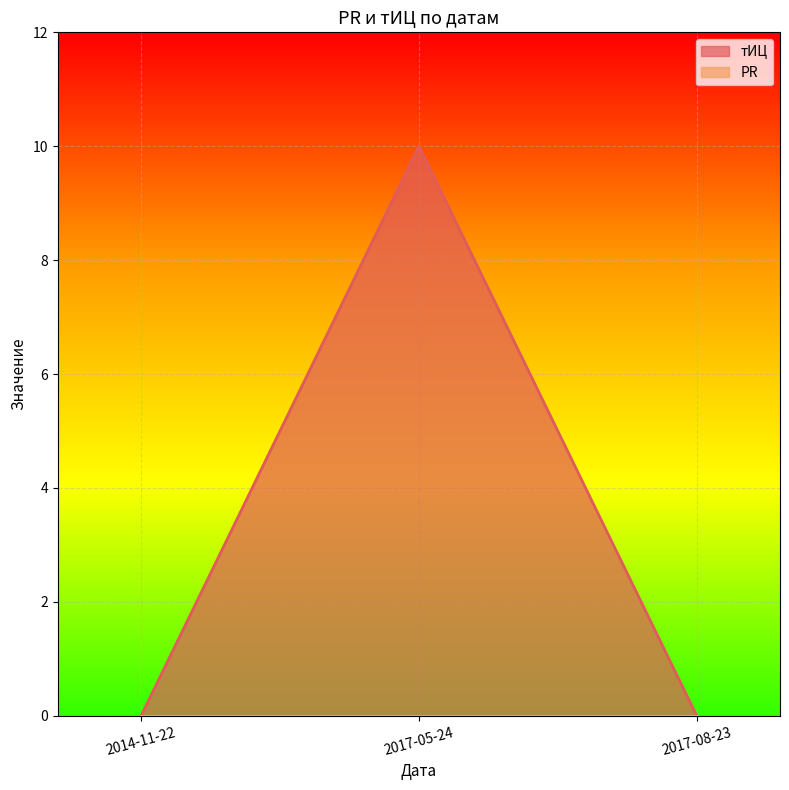

What is the sum of all values?

10